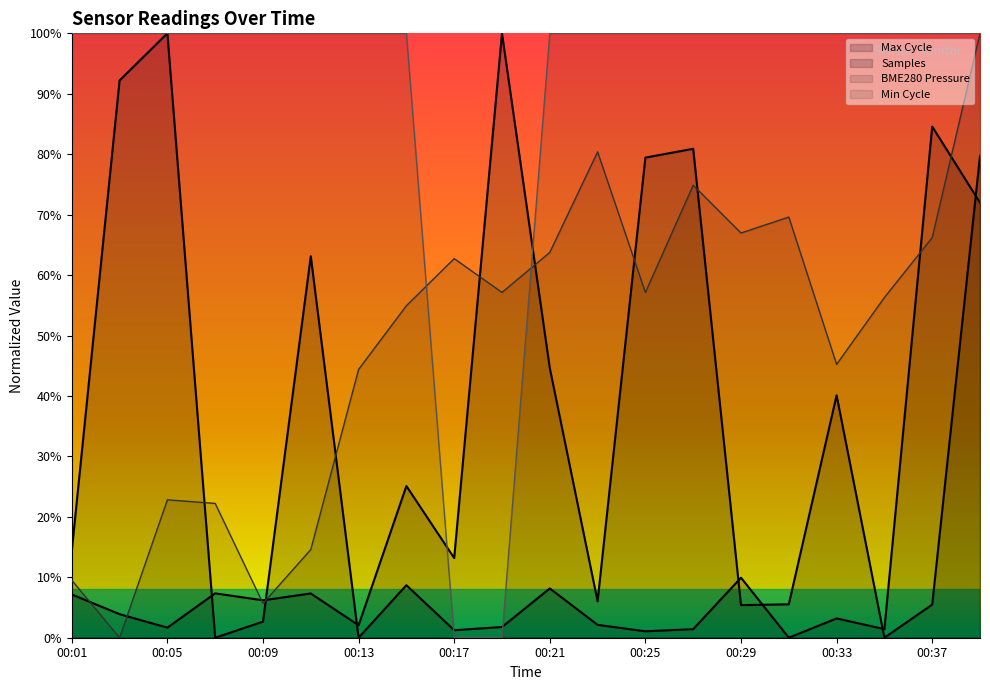

What is the spread (max minus min) of values at 00:07?

1.0